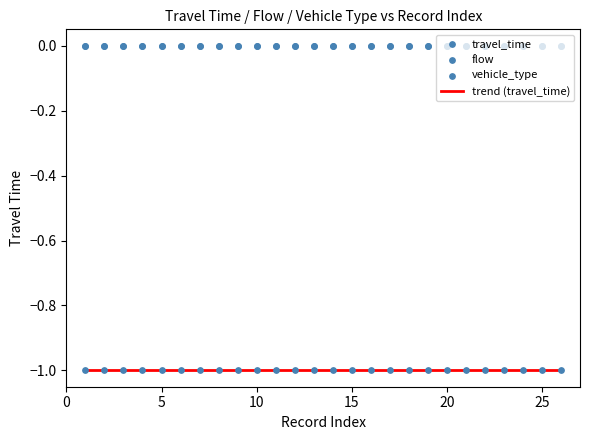

Which series reaches the minimum Y coordinate?

travel_time